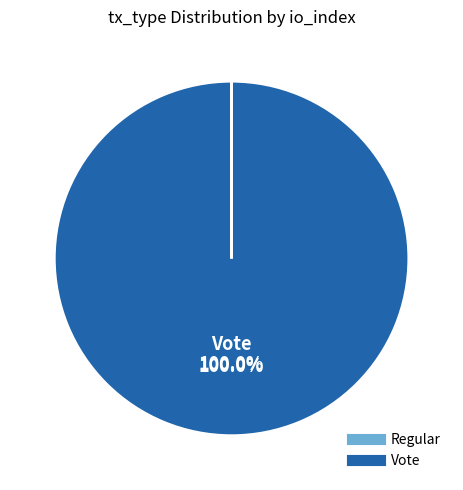

To the nearest percent, what is the average slice percentage?

50%